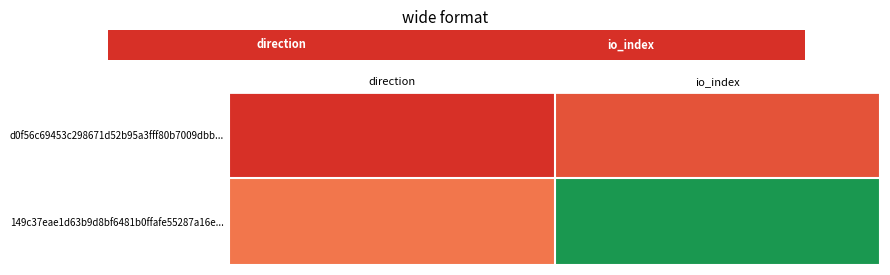

What is the sum of all 149c37eae1d63b9d8bf6481b0ffafe55287a16e... values?

16